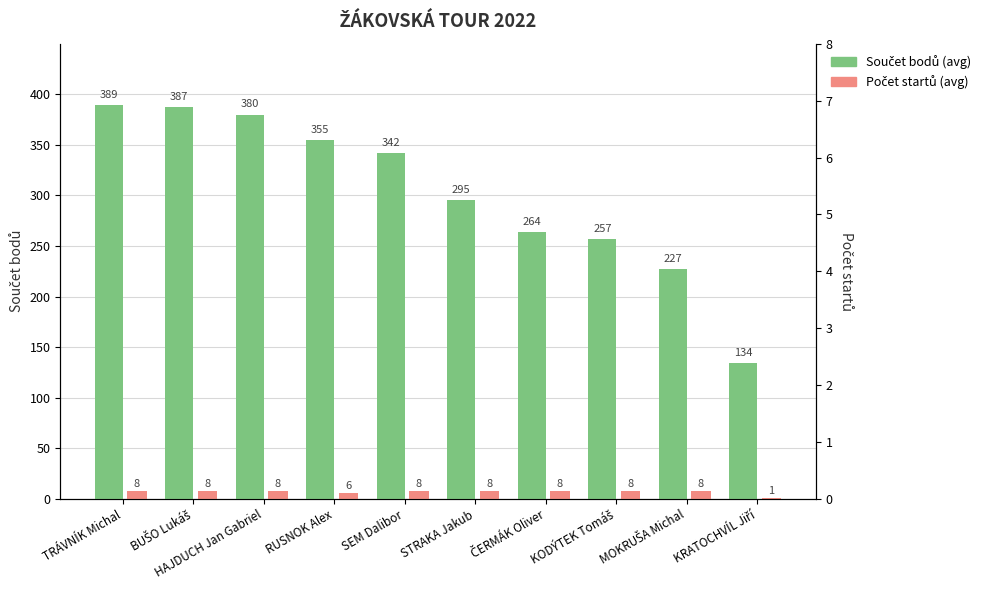

What is the spread (max minus min) of values at ČERMÁK Oliver?

256